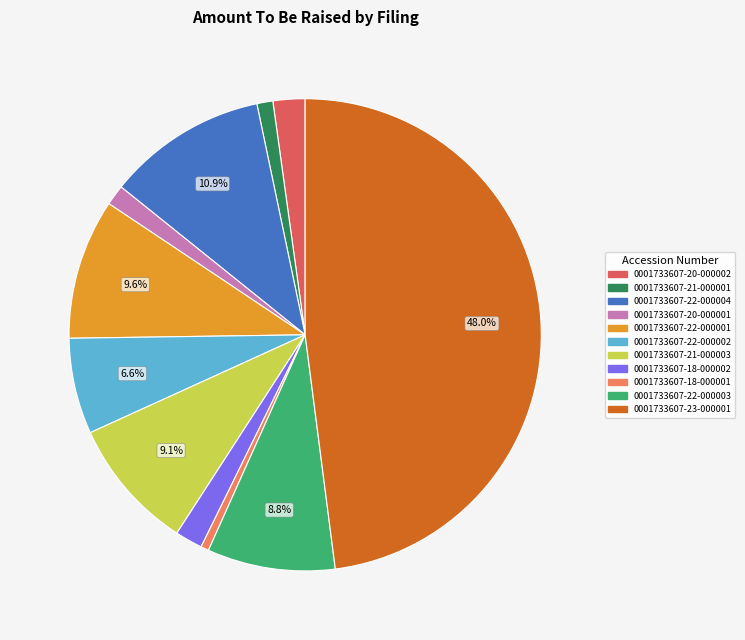

Is the sum of 0001733607-18-000002 and 0001733607-22-000002 greater than half?

No